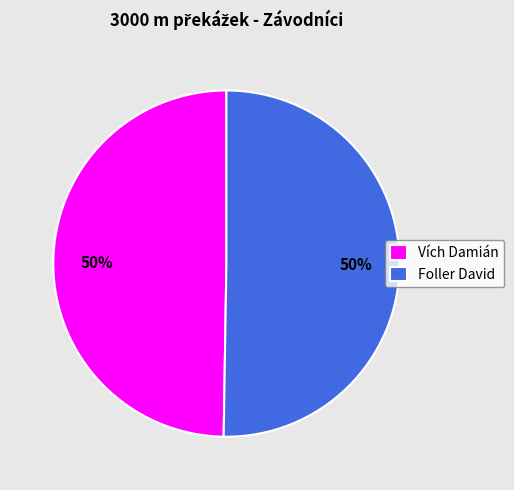

What is the ratio of the value at Foller David to the value at Vích Damián?

1.0